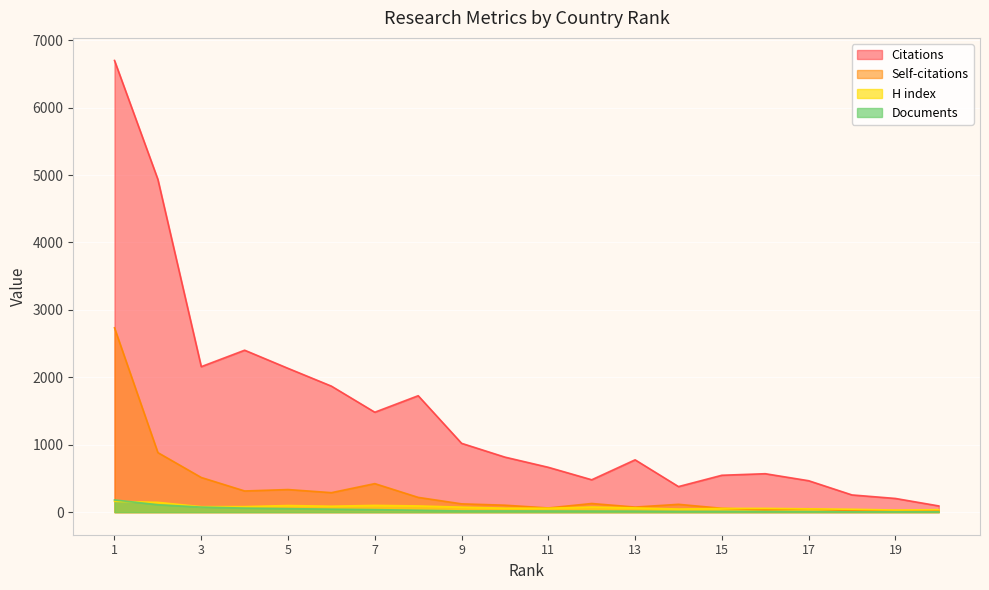

Which series has the widest spread of values?

Citations